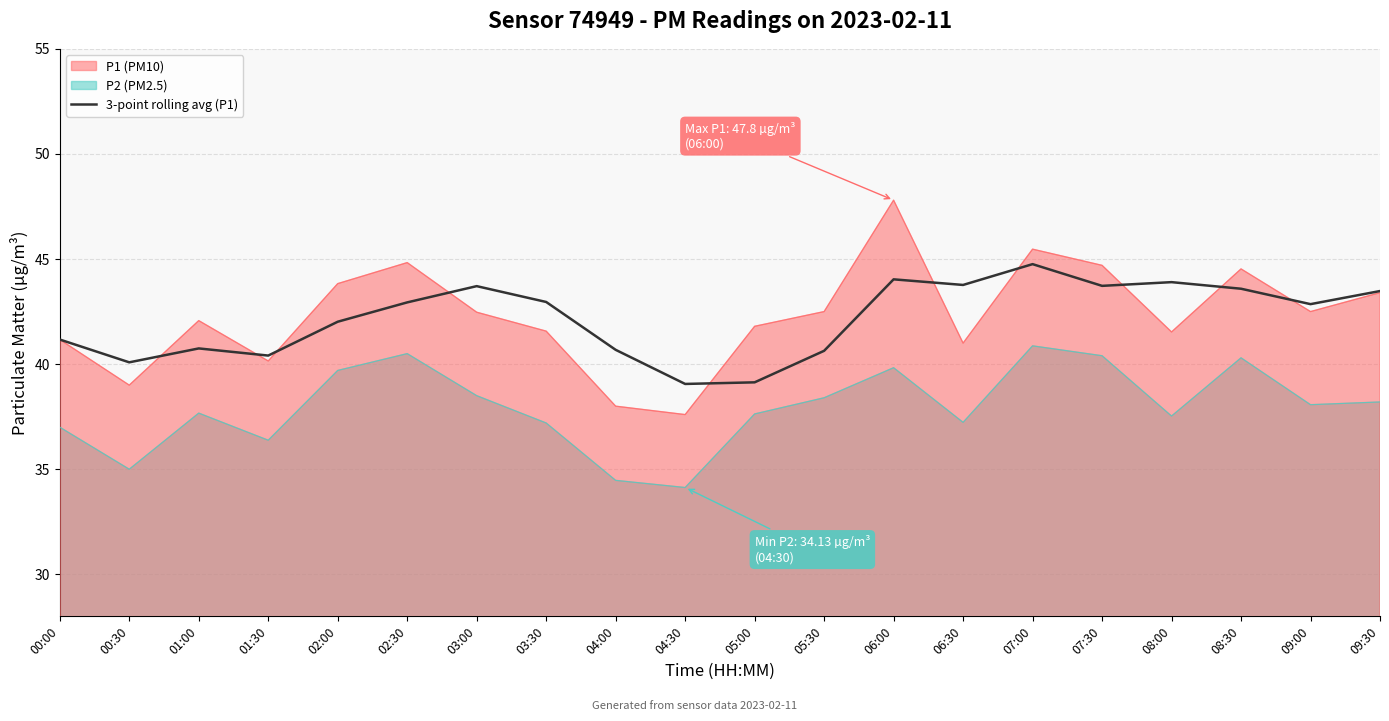

What is the average value?

42.2